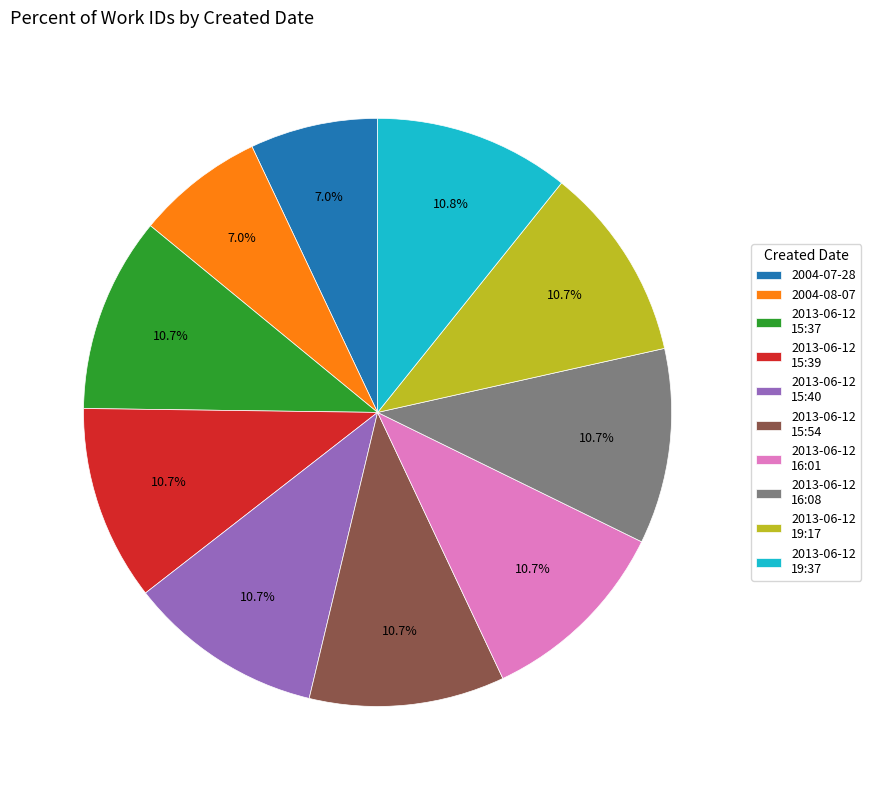

Approximately how many times larger is the value at 2013-06-12 16:08 compared to 2013-06-12 19:37?

1.0